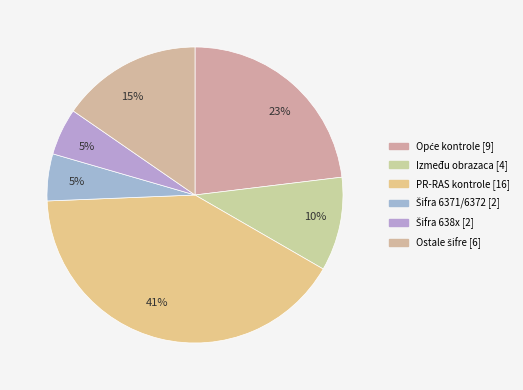

How many slices are in this pie chart?

6